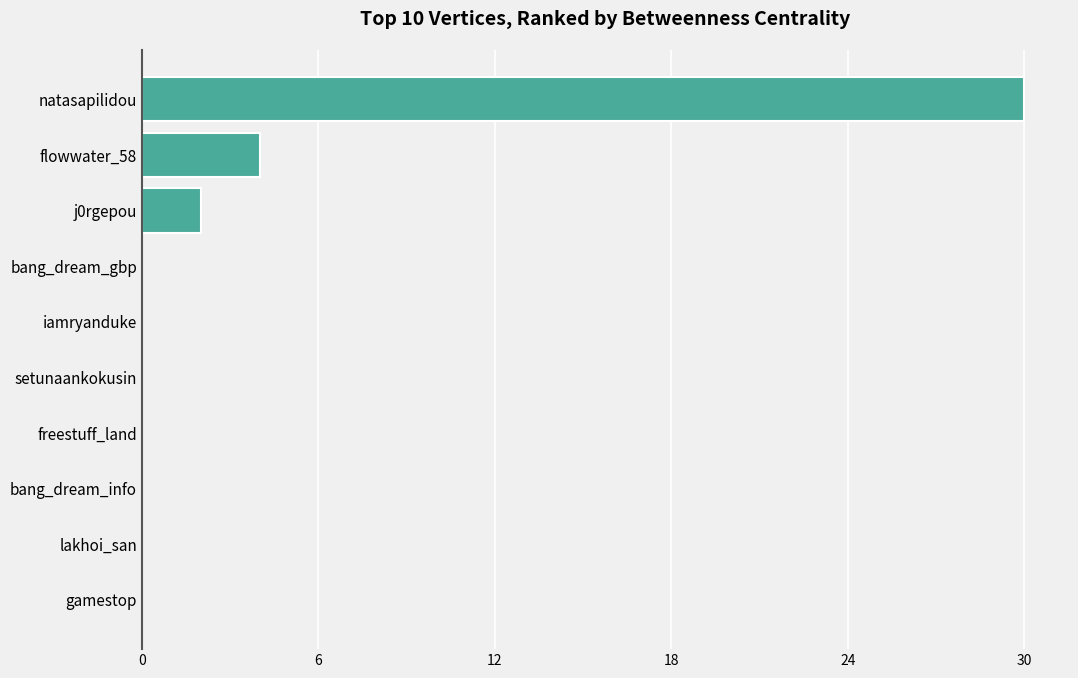

Count the number of data series in this chart.

1